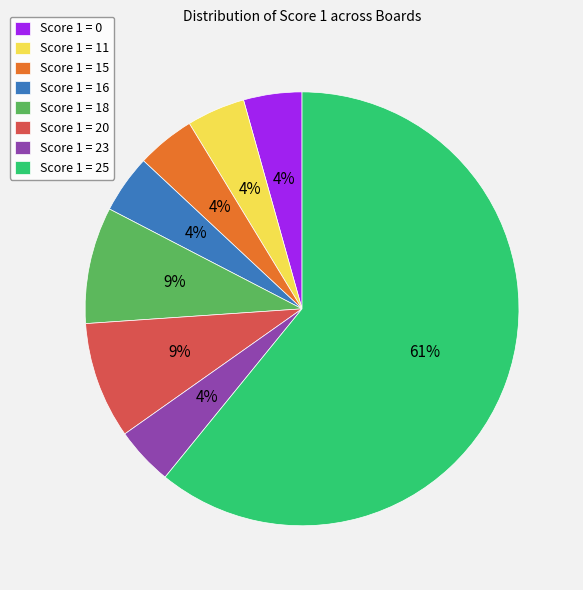

Is it true that Score 1 = 11 is 4% of the pie?

True